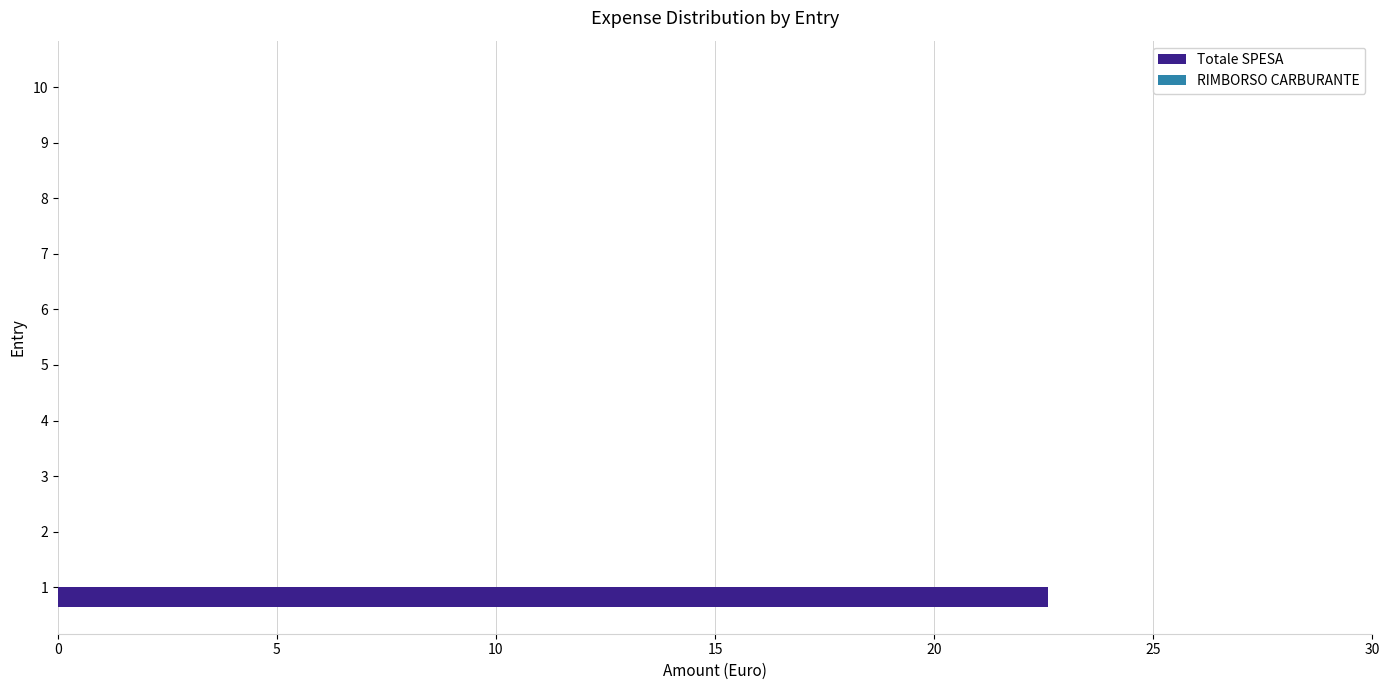

What is the maximum value shown in the chart?

22.6